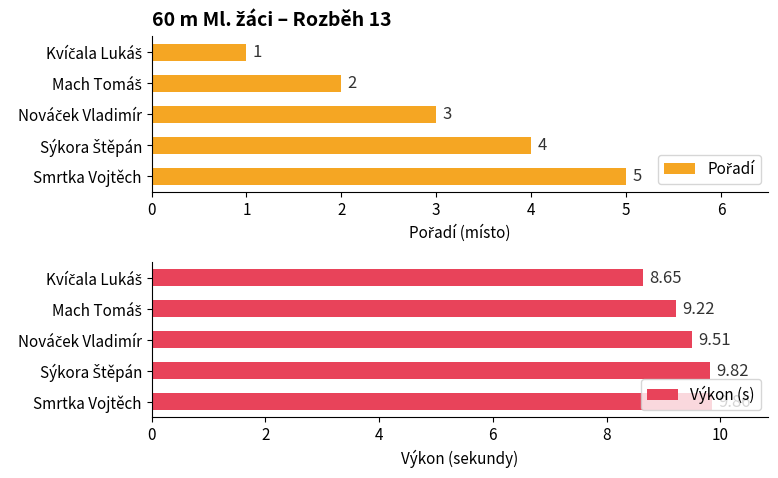

How many data points in Výkon (s) are less than 9?

1